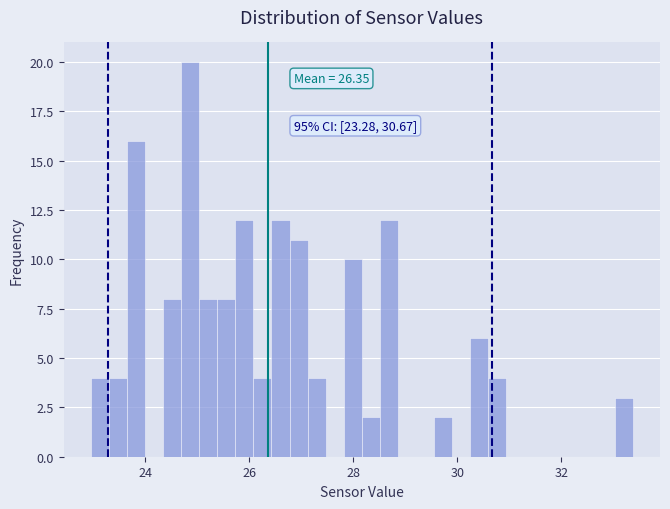

Read against the x-axis, roughly where is the centre of the tallest bar?

24.8